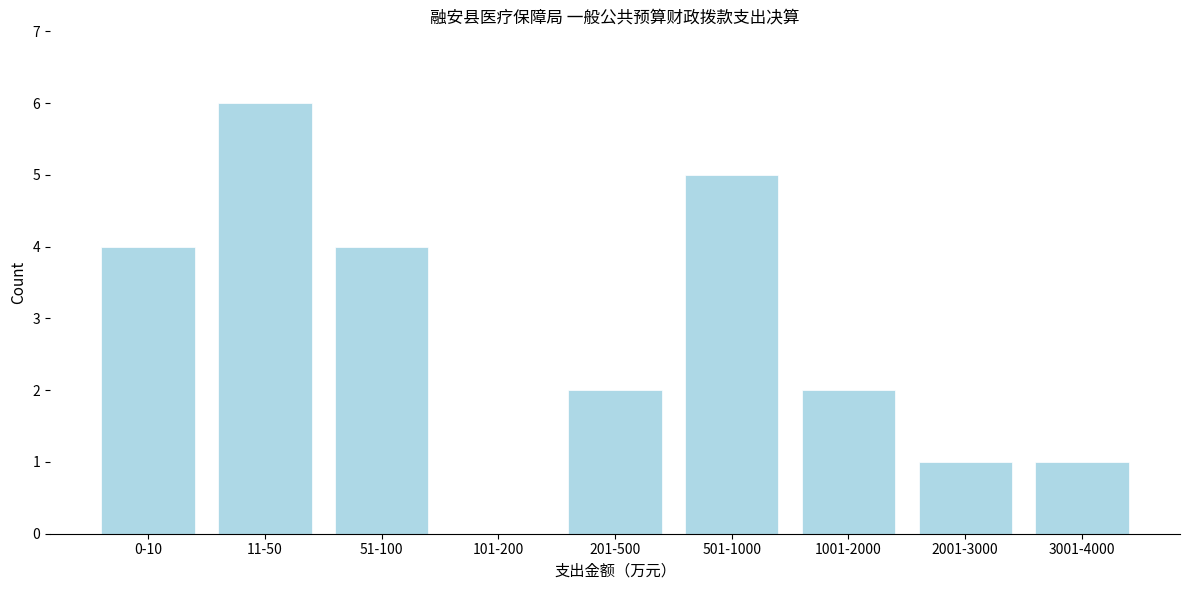

Reading left to right, what are all the values shown in this chart?

0-10=4	11-50=6	51-100=4	101-200=0	201-500=2	501-1000=5	1001-2000=2	2001-3000=1	3001-4000=1